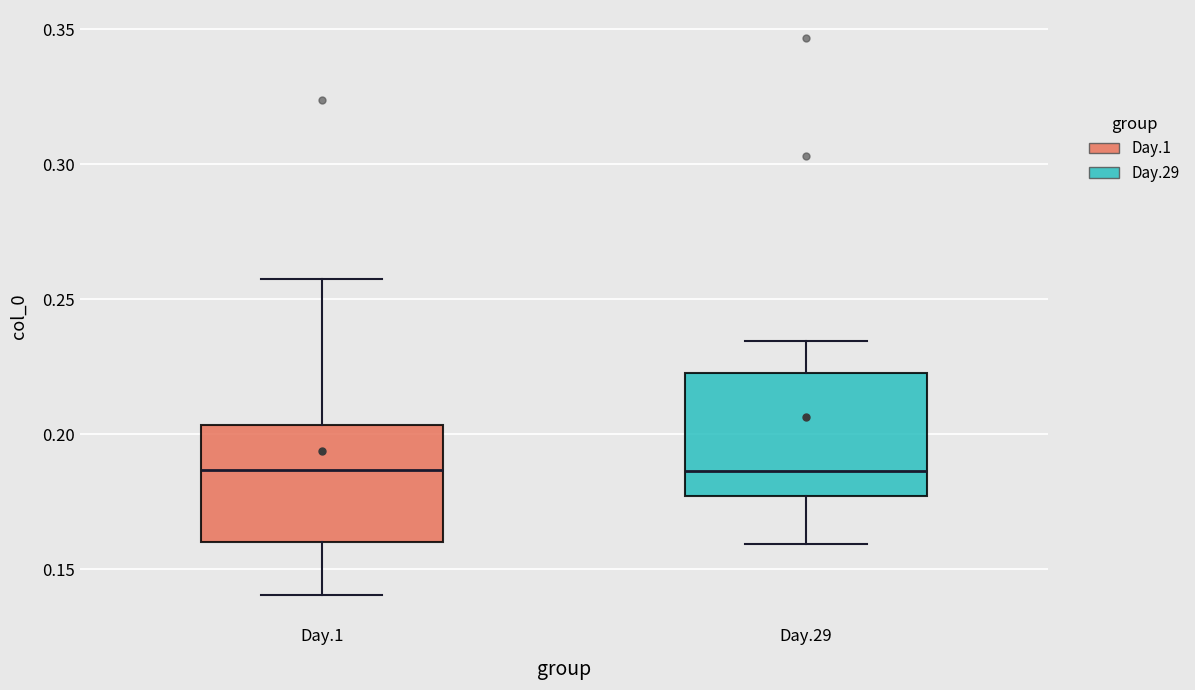

Reading left to right, transcribe this box plot: for each box, give where its median line is, the range the box spans, and where its two whiskers end, as read against the y-axis. The values are not printed on the chart, so give them approximately, as read against the axis.

Day.1: median 0.185, box 0.160 to 0.205, whiskers 0.140 to 0.255
Day.29: median 0.185, box 0.175 to 0.225, whiskers 0.160 to 0.235